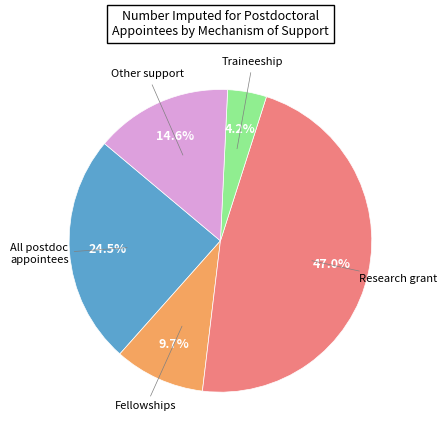

Is there any slice that represents more than half of the pie?

No